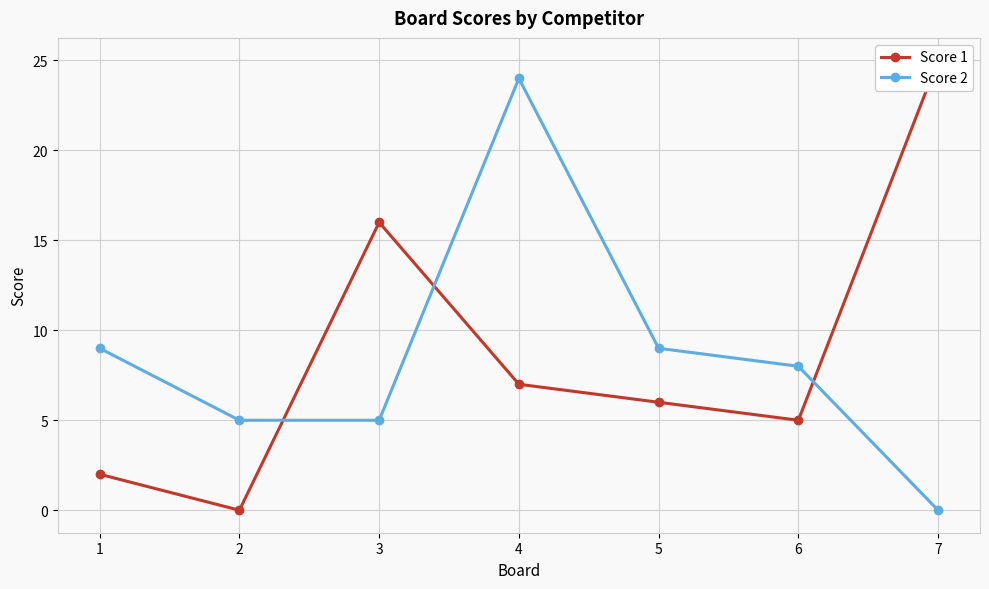

Reading right to left, extract all data points from this chart.

Score 1: 7=25	6=5	5=6	4=7	3=16	2=0	1=2
Score 2: 7=0	6=8	5=9	4=24	3=5	2=5	1=9